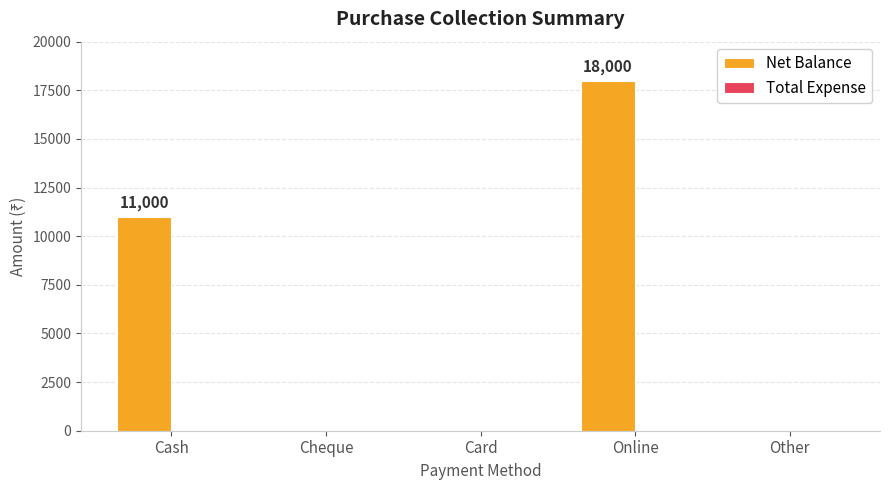

What is the change in value from Cash to Cheque?

-11000